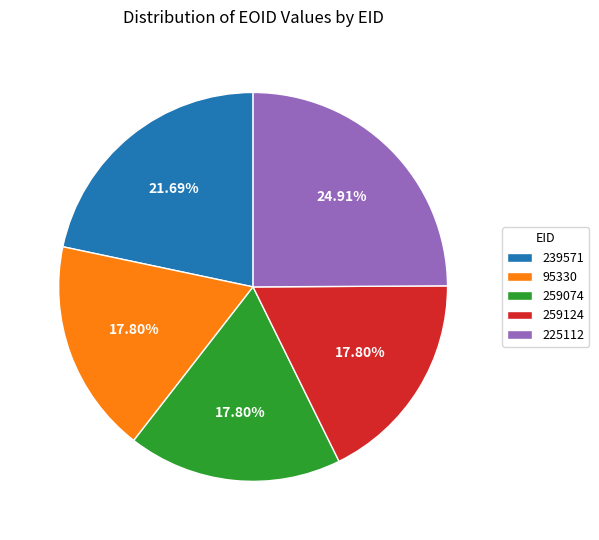

True or false: 225112 accounts for 31% of the total.

False